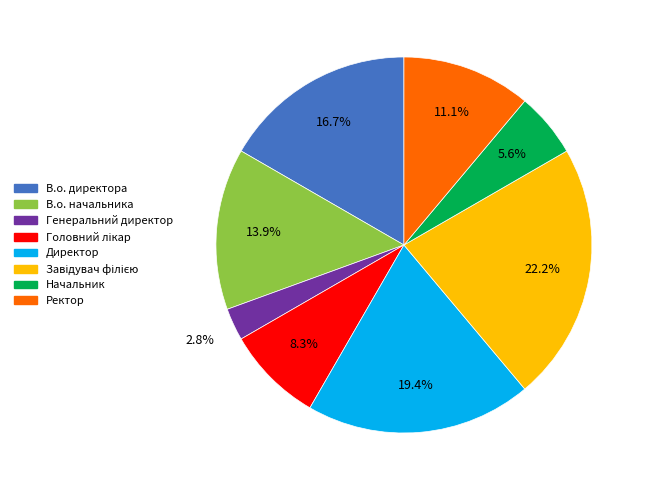

Count the number of slices in the pie.

8